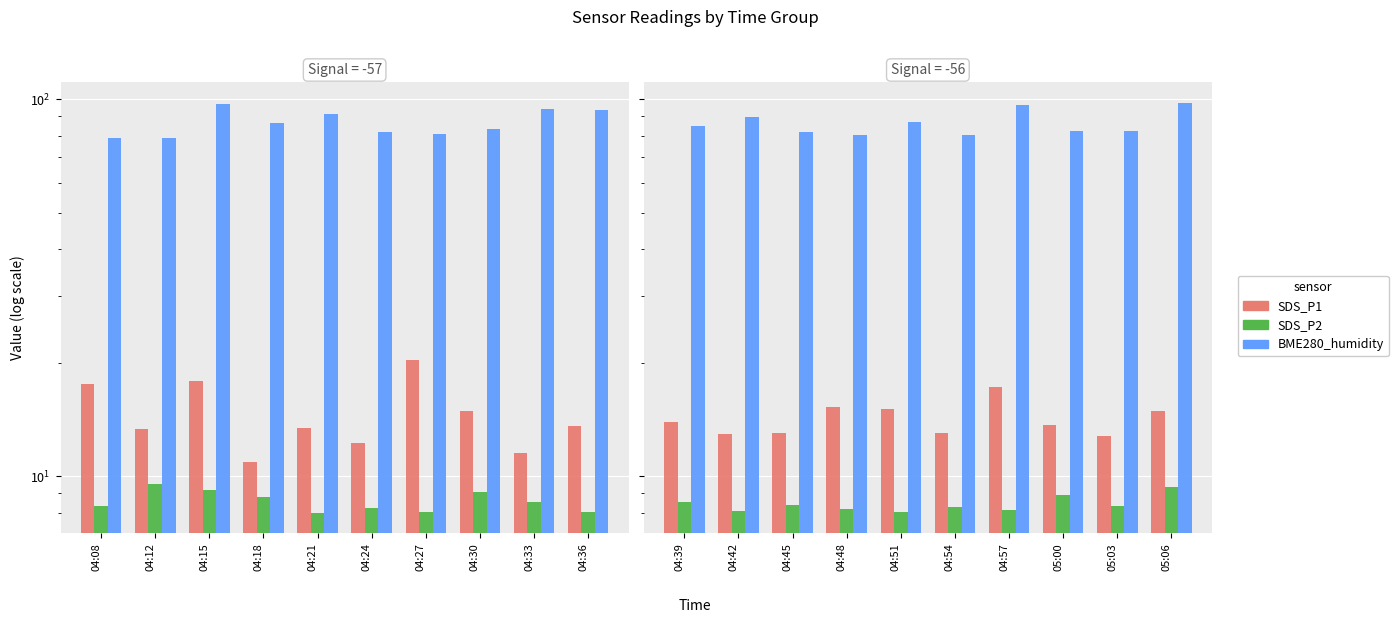

What value does the SDS_P2 series have at 05:03?

8.3